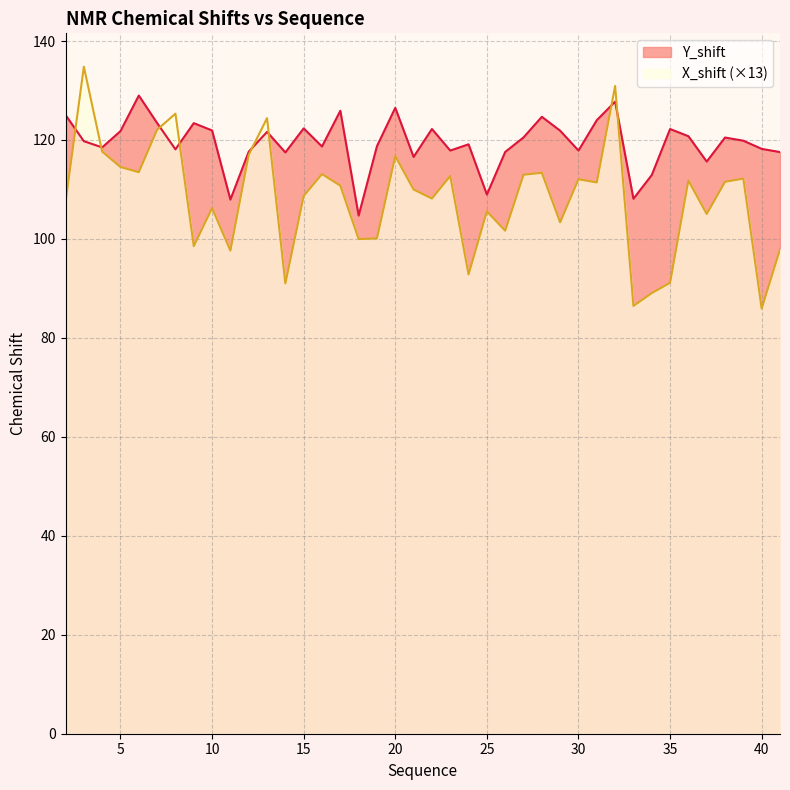

After their last crossing, which series has the higher values: X_shift or Y_shift?

Y_shift